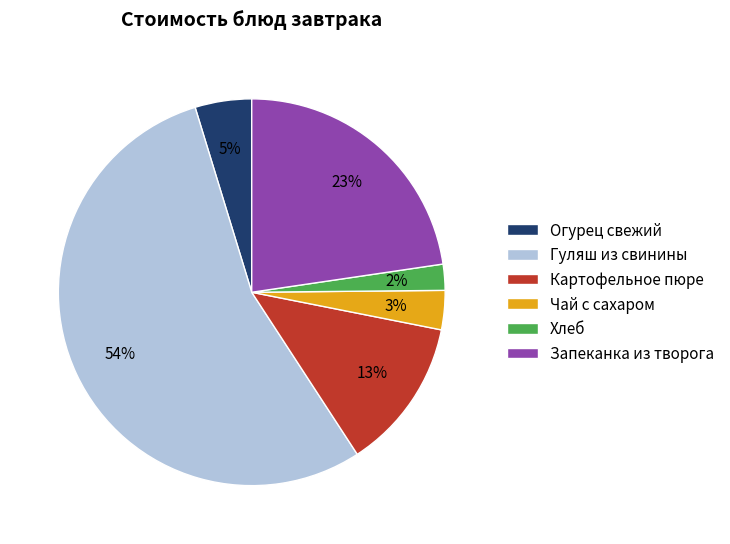

What is the largest slice in the pie chart?

Гуляш из свинины